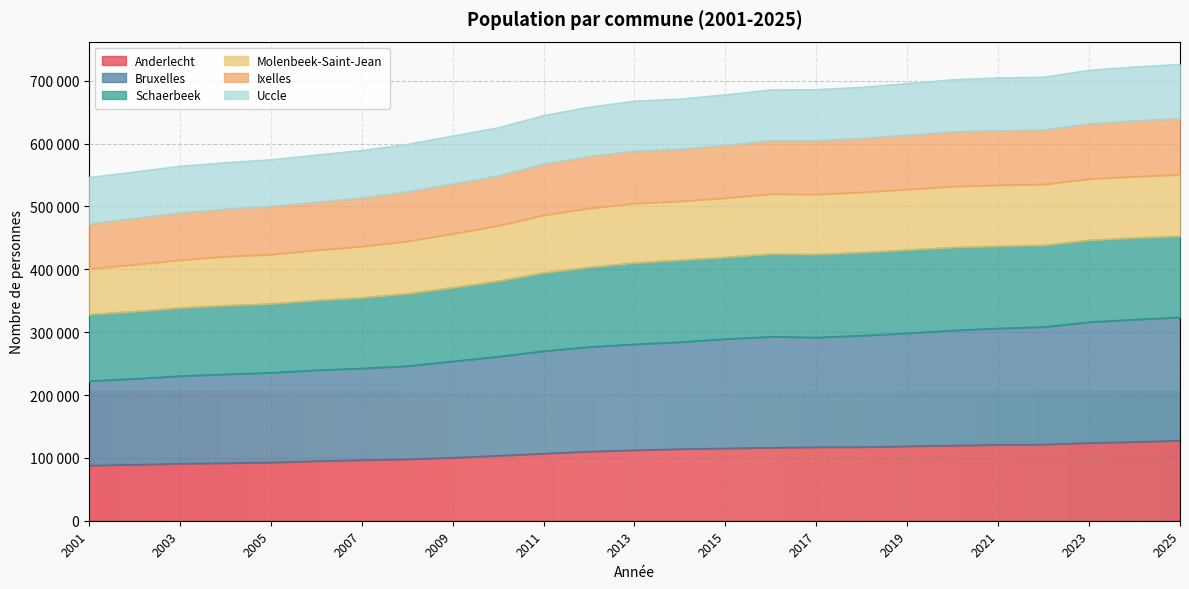

List the labels in order of Molenbeek-Saint-Jean value, largest first.

2025, 2024, 2023, 2022, 2021, 2020, 2019, 2018, 2016, 2017, 2015, 2014, 2013, 2012, 2011, 2010, 2009, 2008, 2007, 2006, 2005, 2004, 2003, 2002, 2001